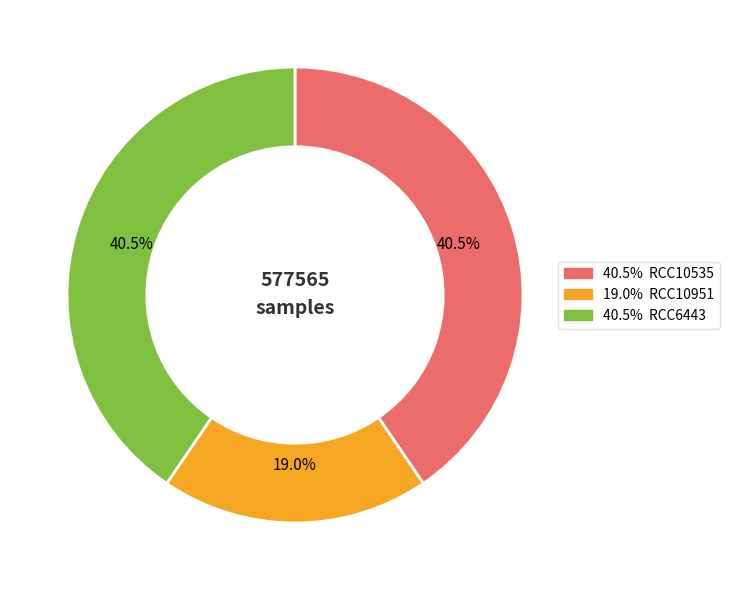

Is there a majority slice in this chart?

No